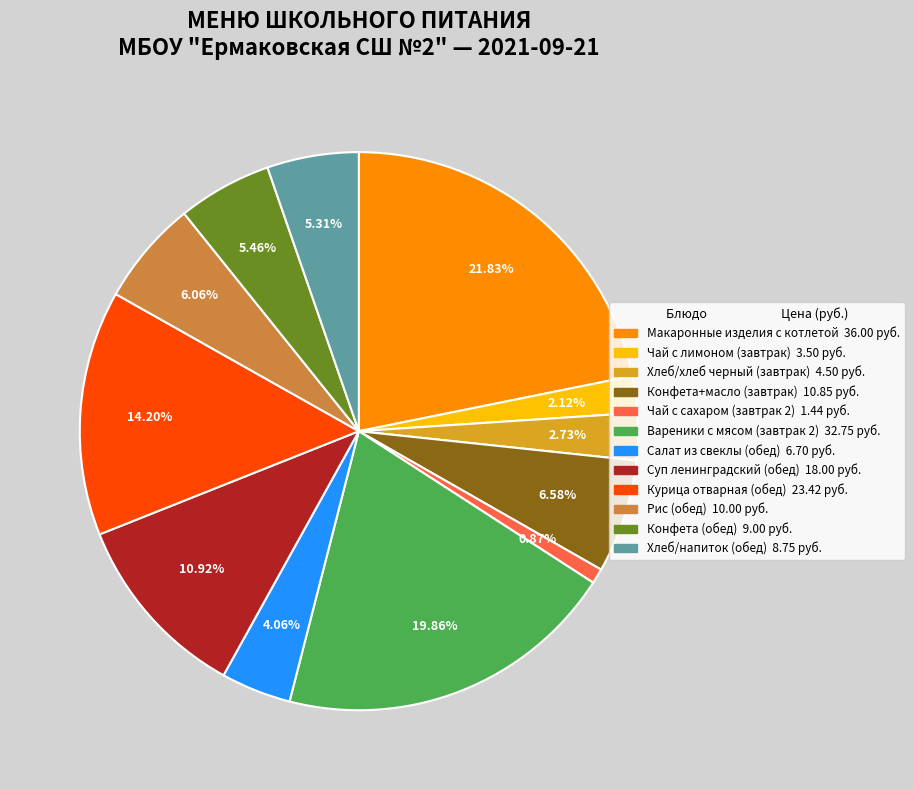

Is there a majority slice in this chart?

No